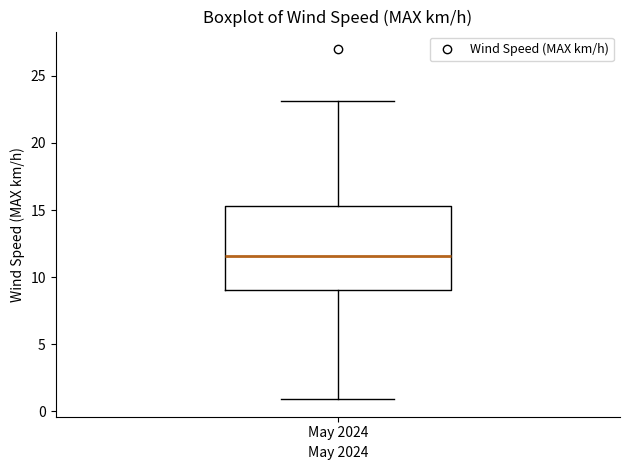

Where does the upper whisker of the box for May 2024 end on the y-axis? The values are not printed on the chart, so give them approximately, as read against the axis.

23.0